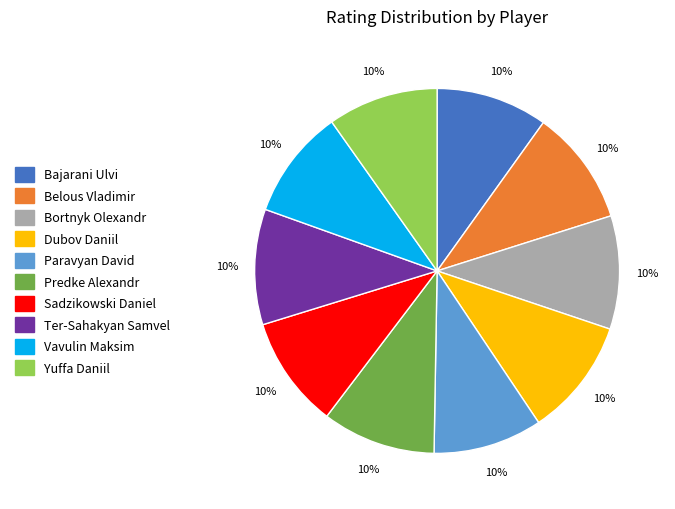

True or false: Bortnyk Olexandr accounts for 16% of the total.

False